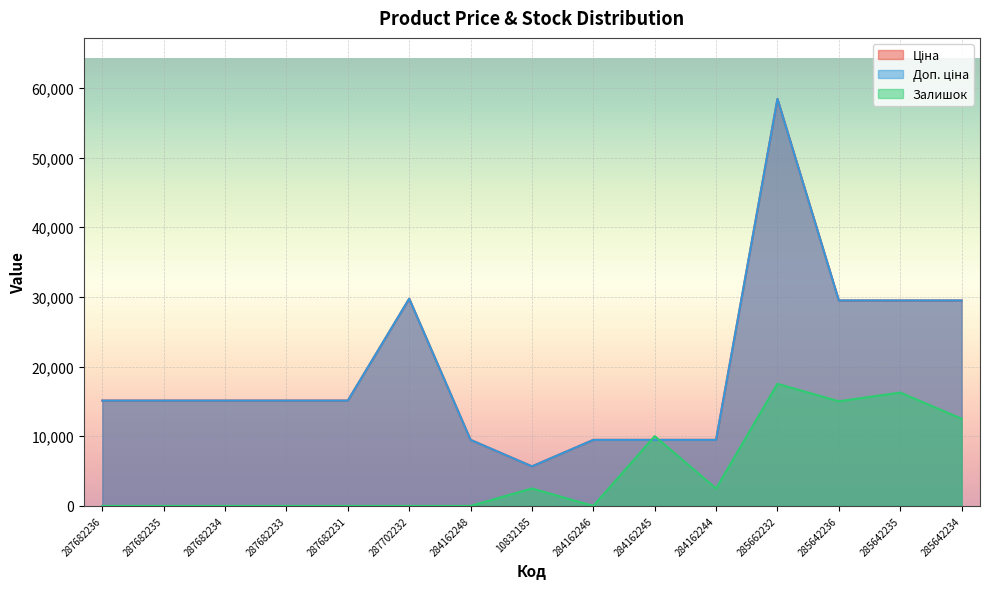

Where is Залишок nearest to the value 8763?

284162245